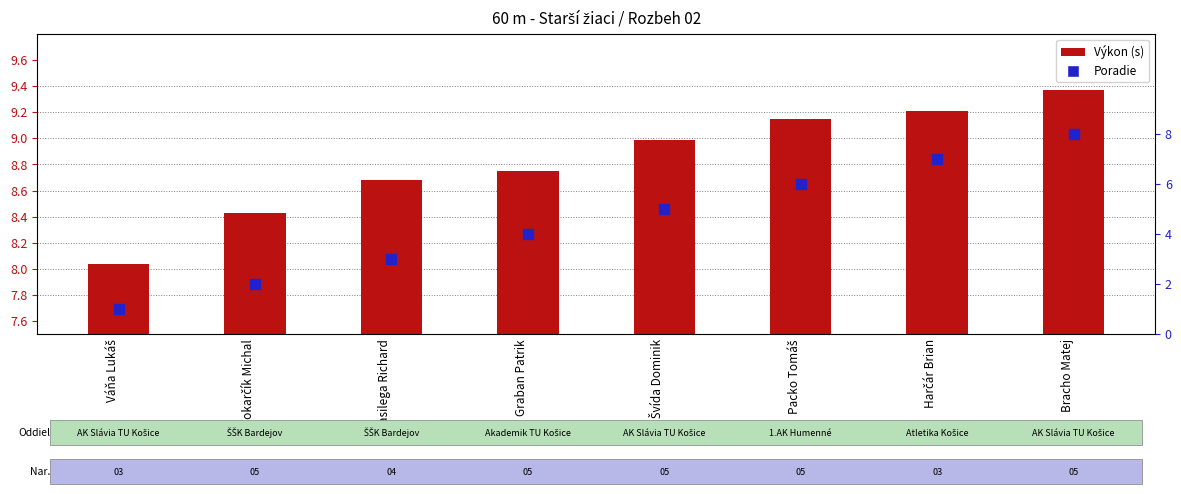

Is the value of Poradie at Packo Tomáš greater than the value of Výkon at Harčár Brian?

No